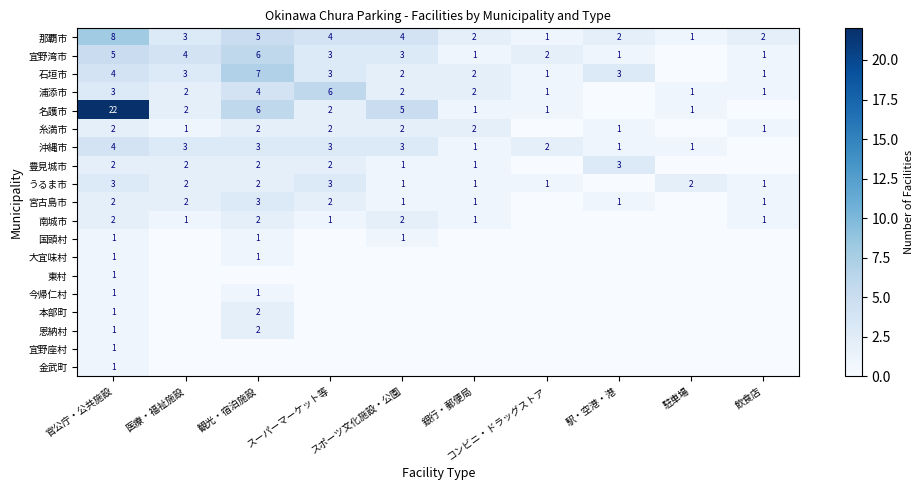

What is the difference between the highest and lowest values at スポーツ文化施設・公園?

5